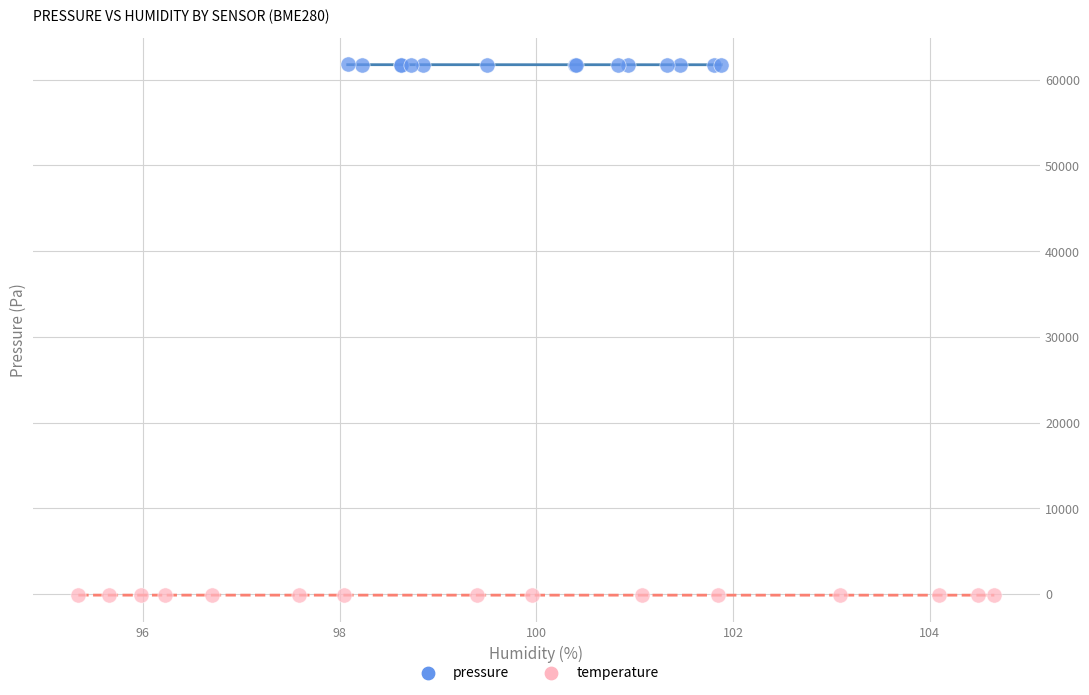

Which series has the widest spread of Y values?

pressure